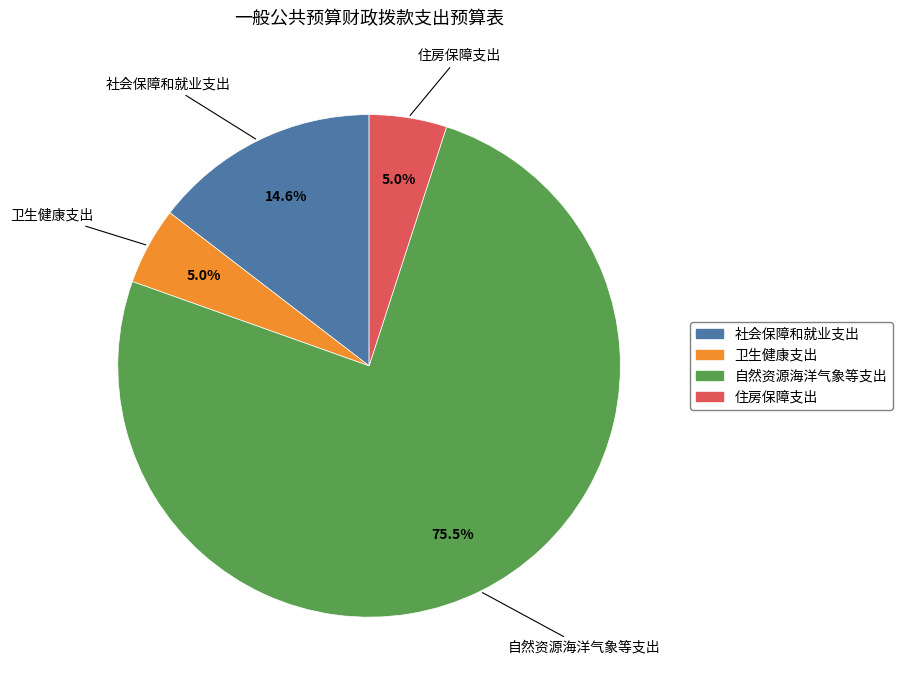

What portion of the pie excludes 住房保障支出?

95.0%